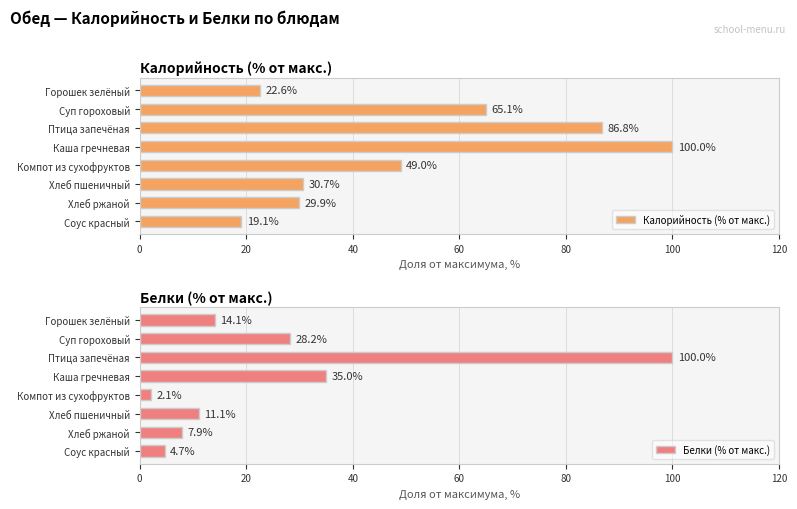

List the series in order of their peak value, highest first.

Калорийность (% от макс.), Белки (% от макс.)